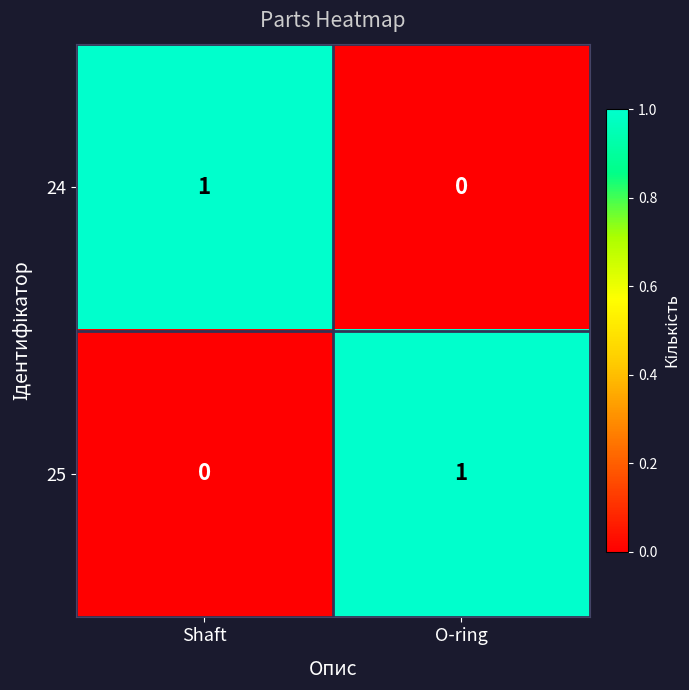

Which category has the highest value in the 25 series?

O-ring